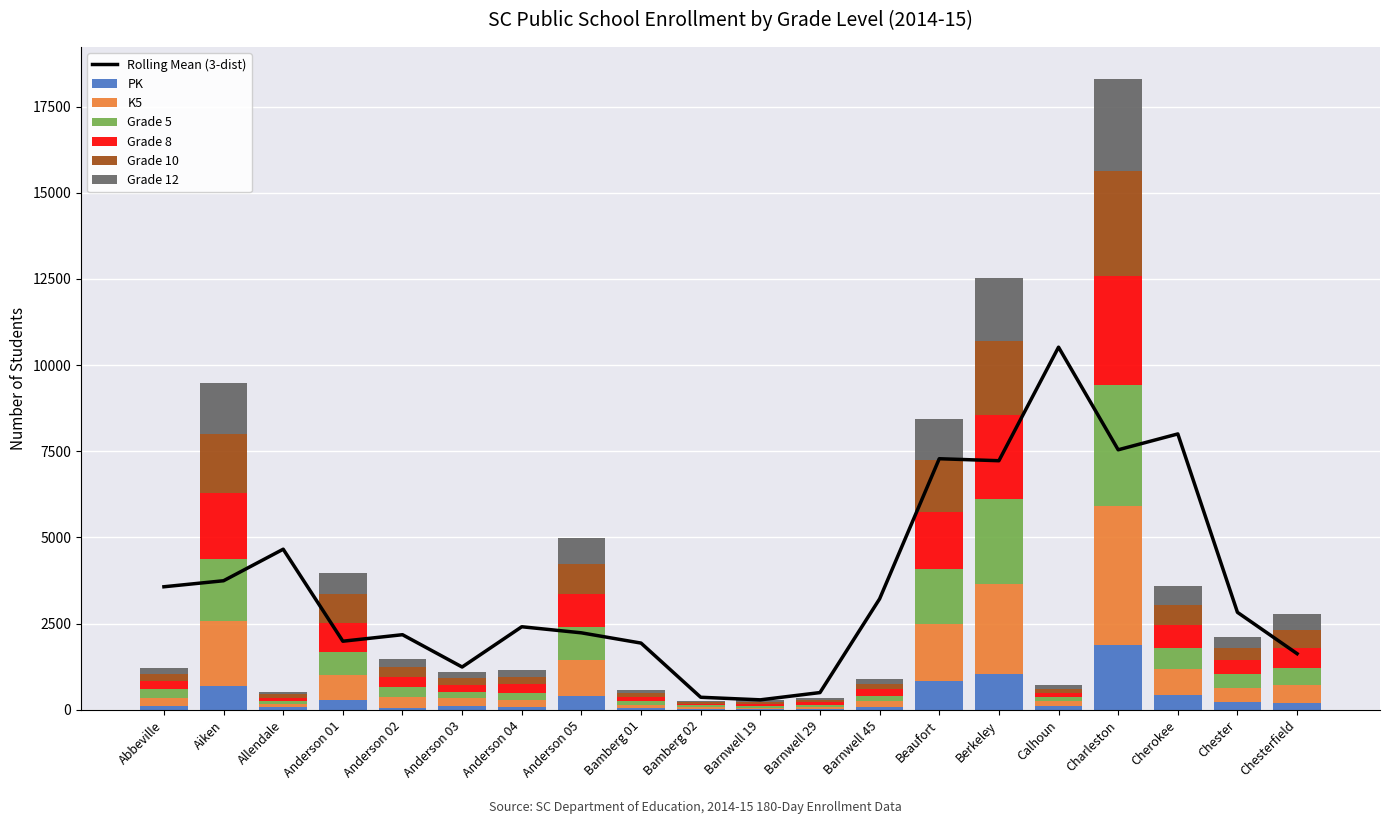

What is the highest value of the Grade 8 series?

3179